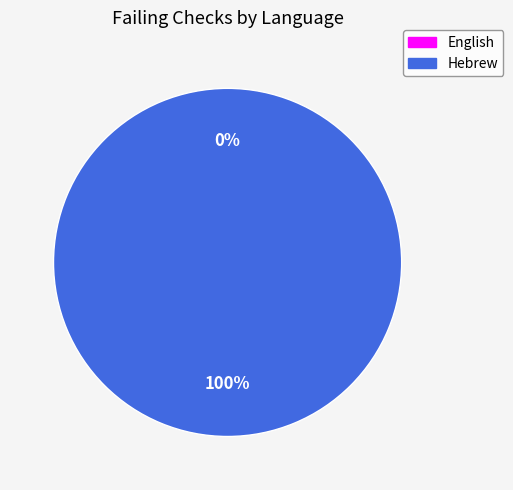

Which slice is the smallest?

English